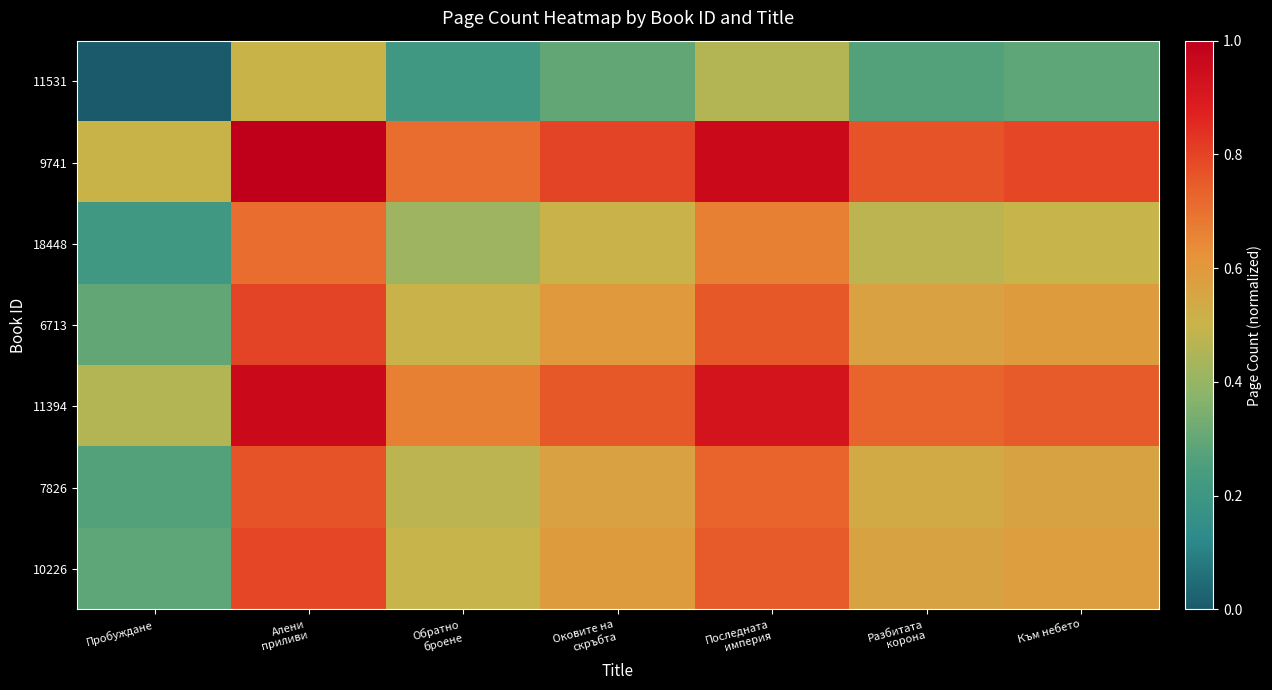

What is the difference between the highest and lowest values at Обратно
броене?

0.5